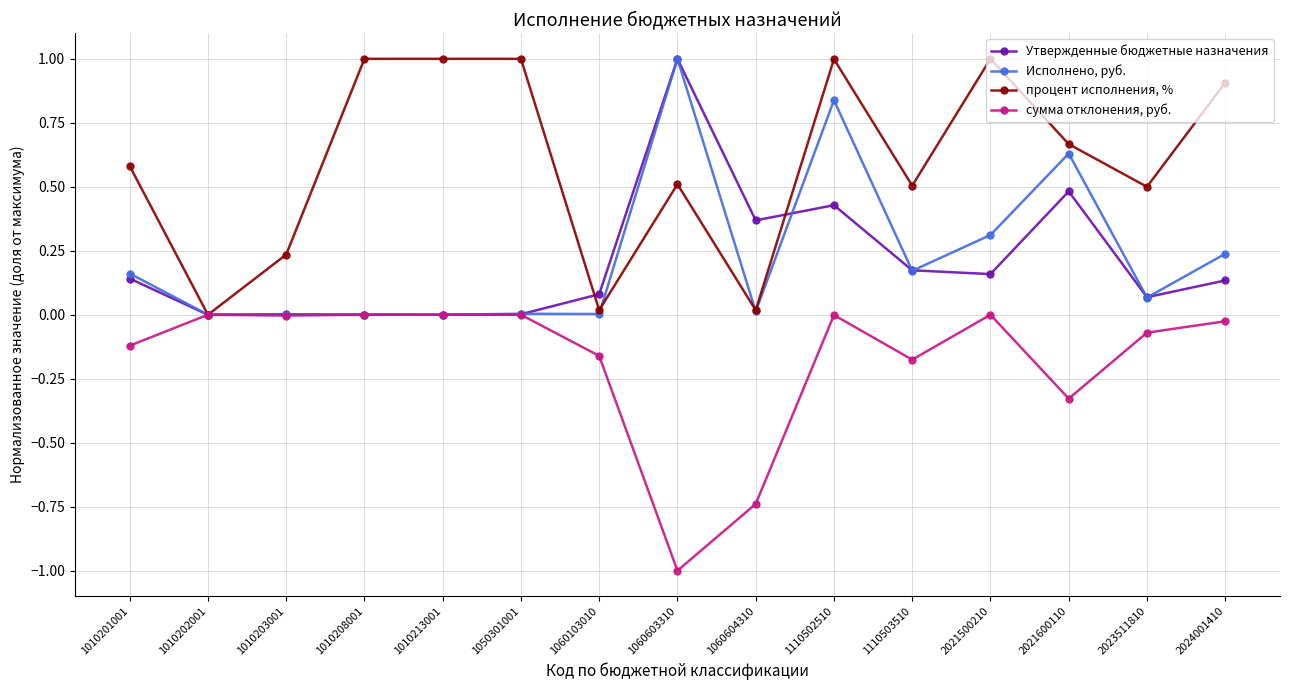

What is the difference between the highest and lowest values at 1010213001?

1.0